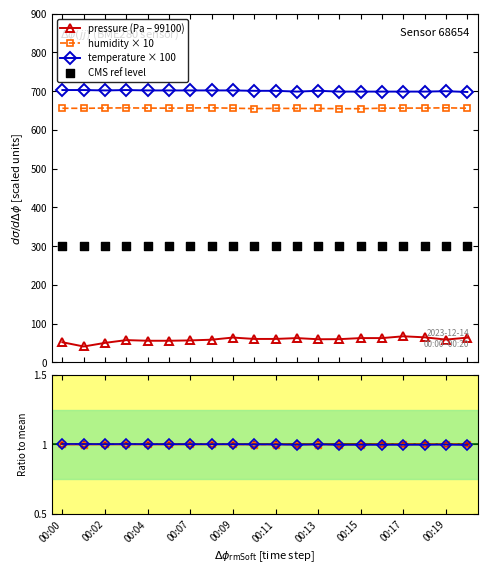

True or false: pressure (Pa − 99100) and temperature × 100 cross at least once.

False